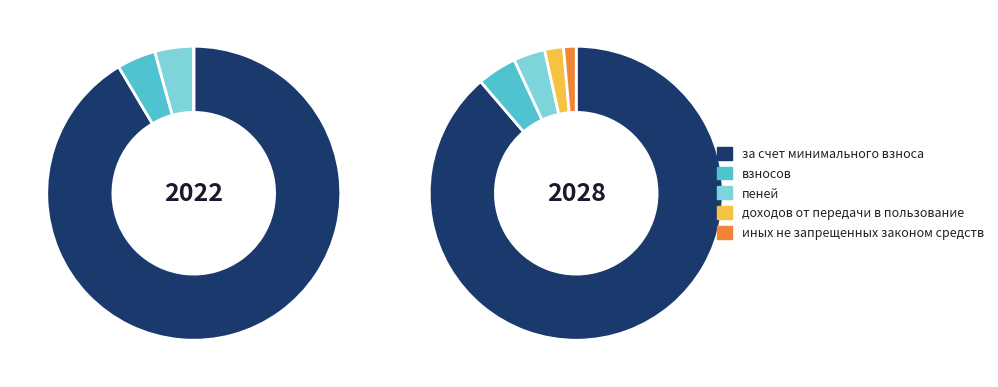

How many slices are in this pie chart?

5